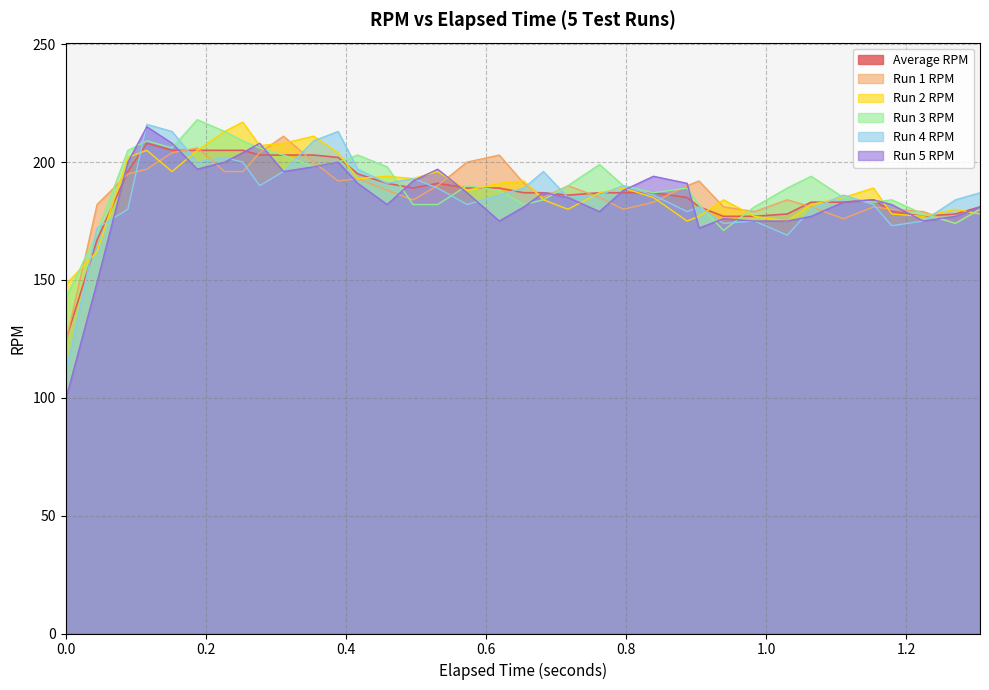

What position from the right is 1.11?

6